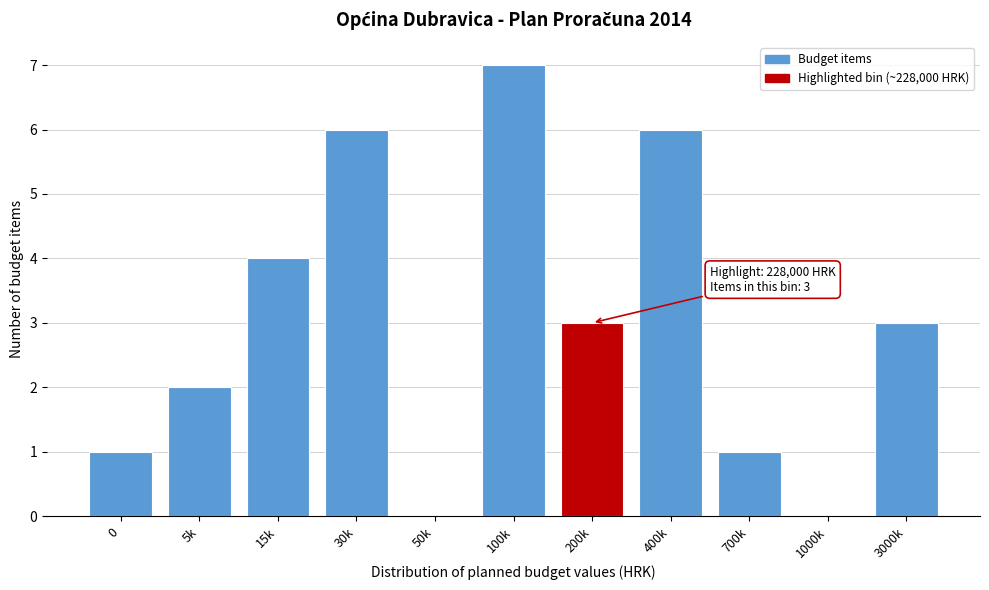

Reading left to right, transcribe all the data shown in this chart.

0=1	5k=2	15k=4	30k=6	50k=0	100k=7	200k=3	400k=6	700k=1	1000k=0	3000k=3